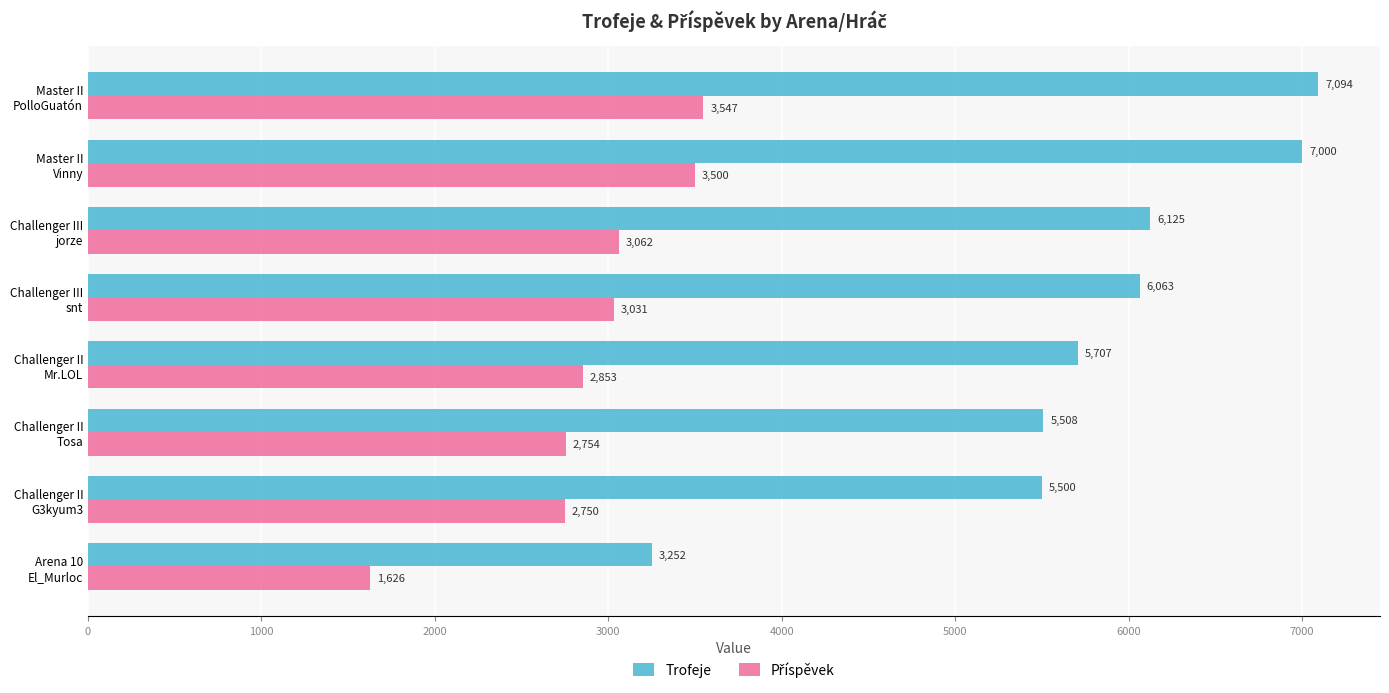

What is the smallest value displayed?

1626